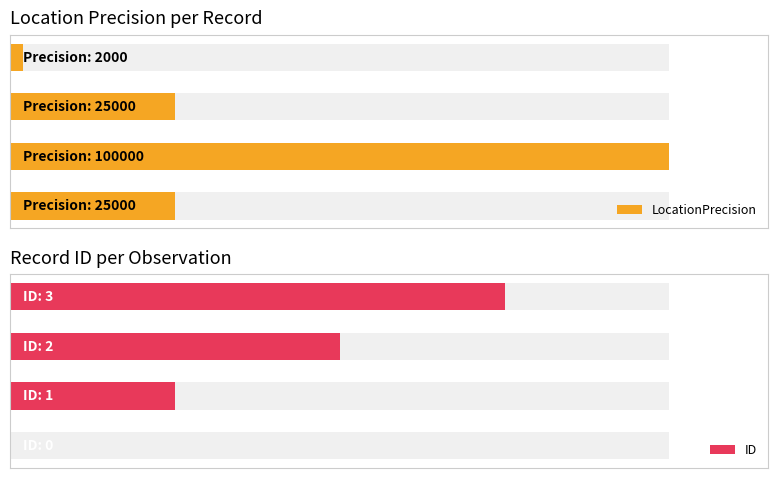

What is the spread (max minus min) of values at 1?

99999